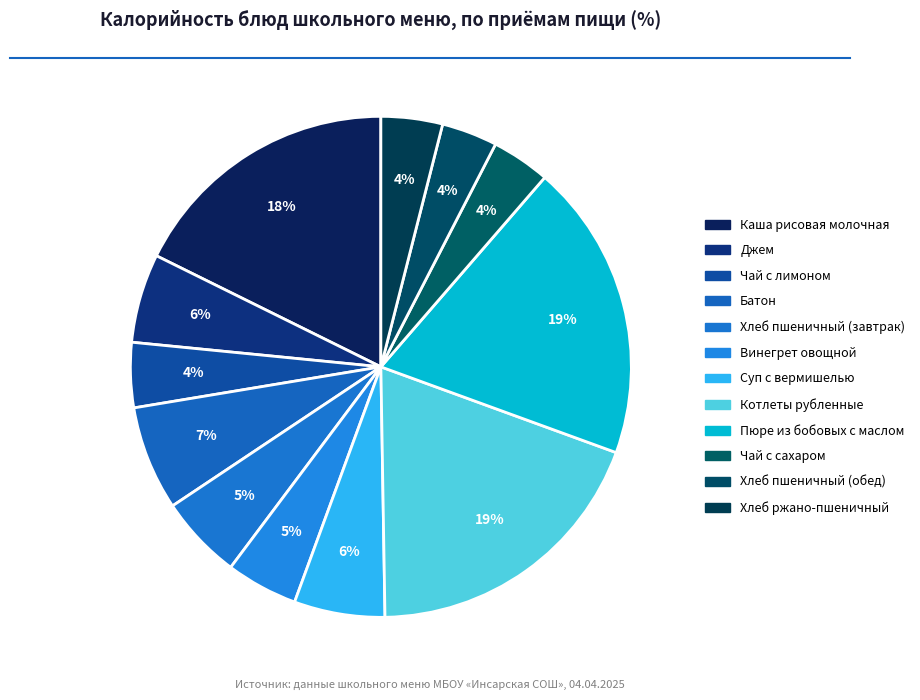

True or false: Хлеб пшеничный (обед) accounts for 4% of the total.

True